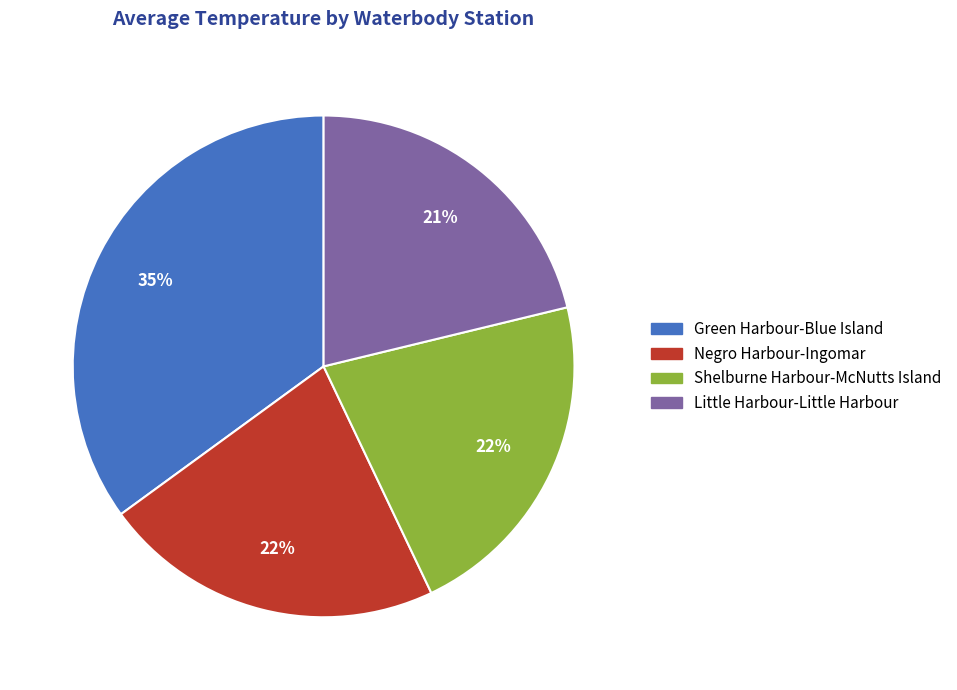

To the nearest percent, what is the difference between the largest and smallest slice percentages?

14%